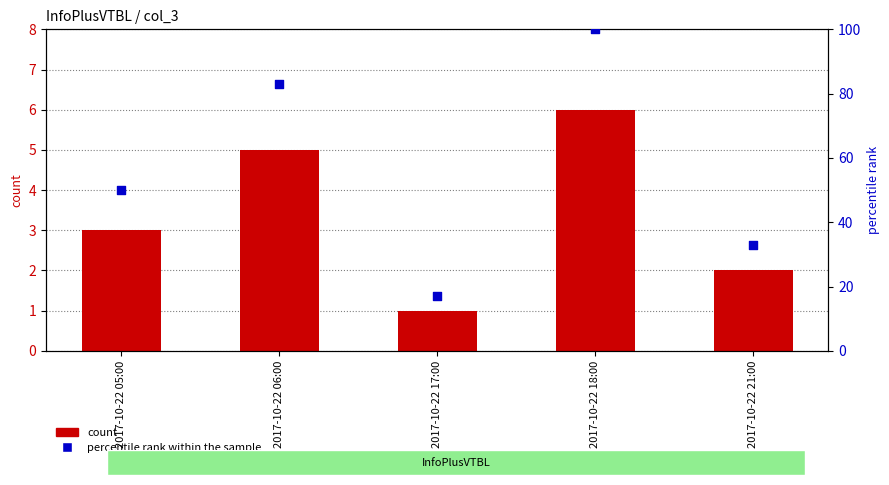

What are all the series names shown in the legend?

count, percentile rank within the sample